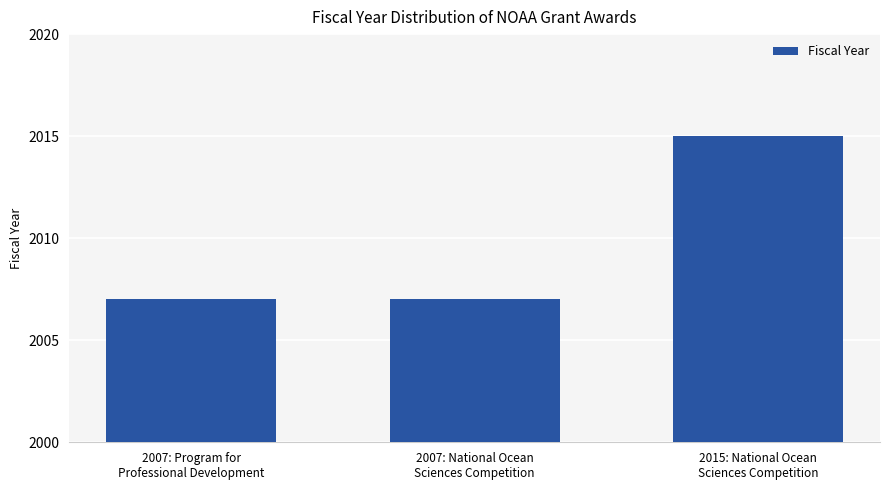

What is the greatest value displayed?

2015